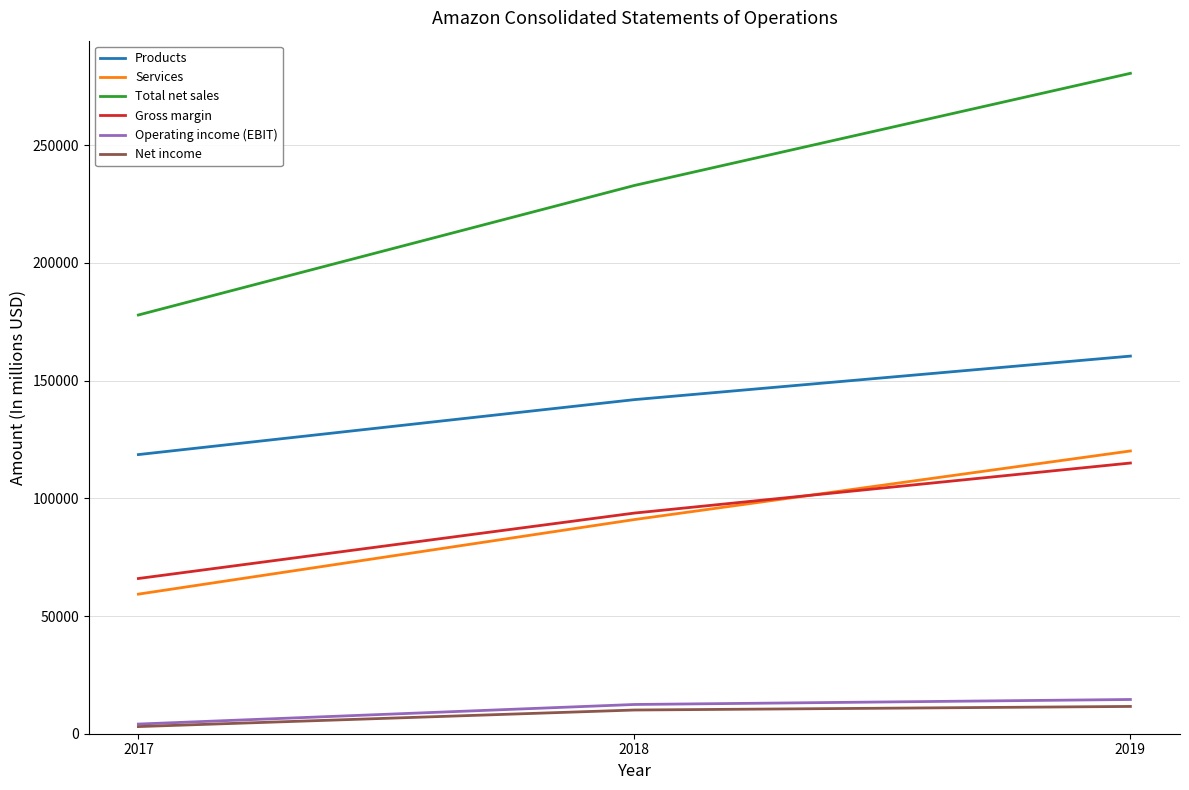

Count the Operating income (EBIT) values in the range 4106 to 14541.

3